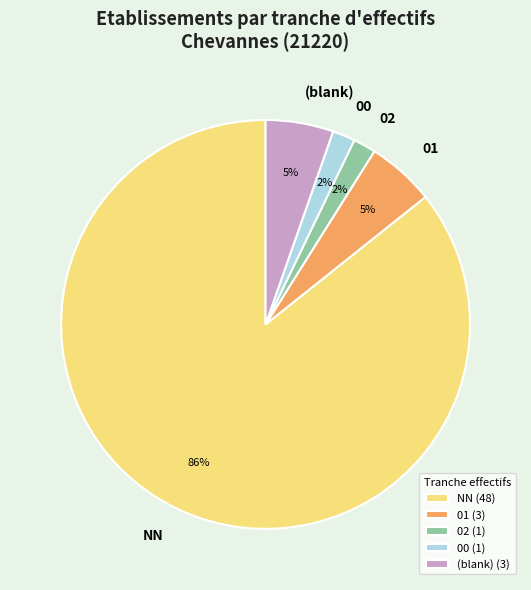

Is it true that (blank) is 18% of the pie?

False